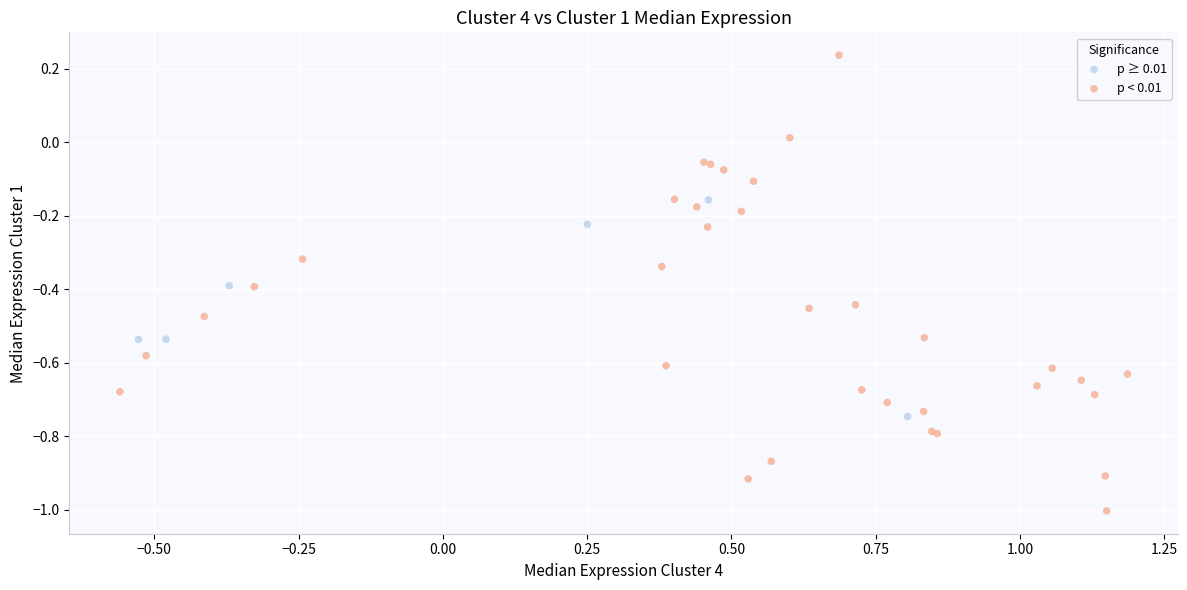

What are all the series names shown in the legend?

p ≥ 0.01, p < 0.01